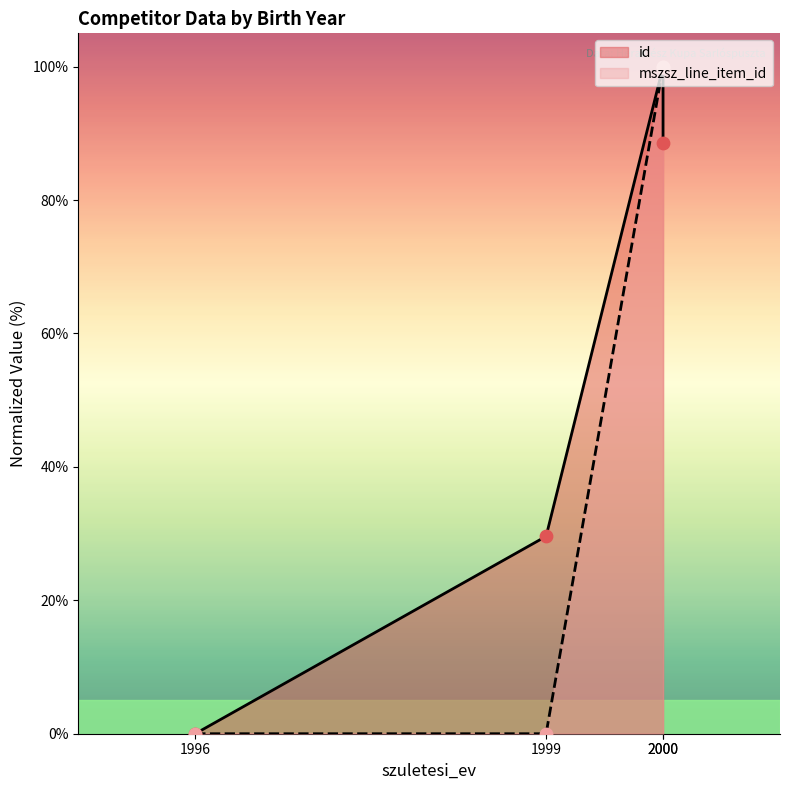

Which series reaches the minimum Y coordinate?

id